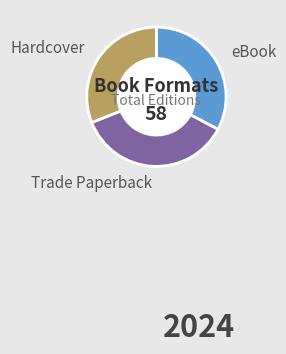

Is there any slice that represents more than half of the pie?

No